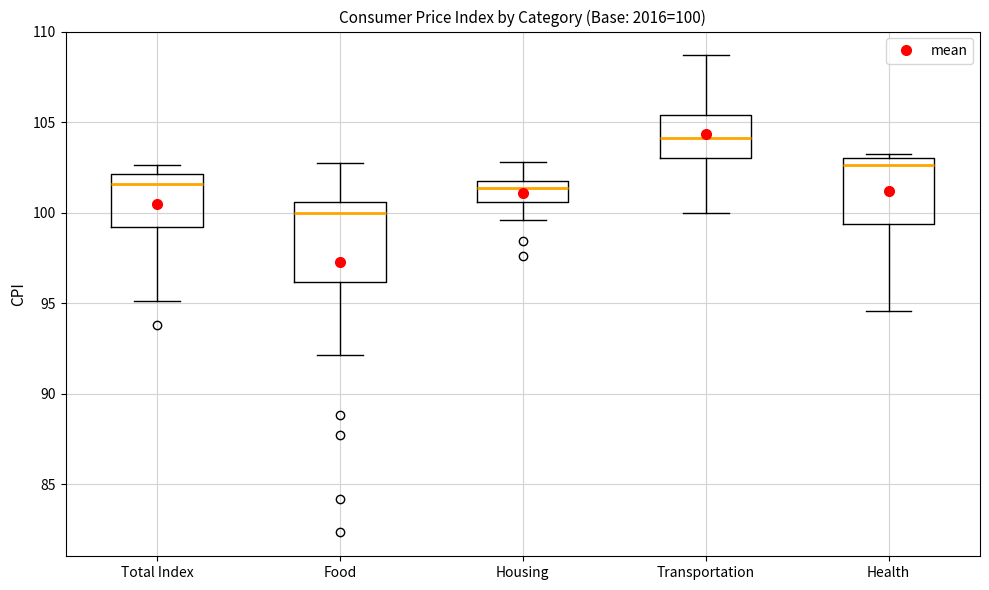

Which box's median line is the lowest?

Food